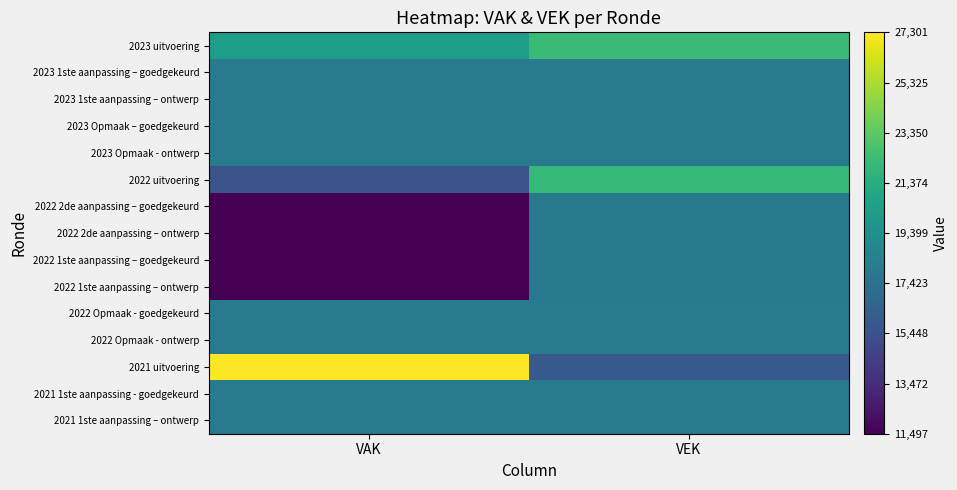

List the series in order of their peak value, lowest first.

2022 2de aanpassing – goedgekeurd, 2022 2de aanpassing – ontwerp, 2022 1ste aanpassing – goedgekeurd, 2022 1ste aanpassing – ontwerp, 2023 1ste aanpassing – goedgekeurd, 2023 1ste aanpassing – ontwerp, 2023 Opmaak – goedgekeurd, 2023 Opmaak - ontwerp, 2022 Opmaak - goedgekeurd, 2022 Opmaak - ontwerp, 2021 1ste aanpassing - goedgekeurd, 2021 1ste aanpassing – ontwerp, 2022 uitvoering, 2023 uitvoering, 2021 uitvoering